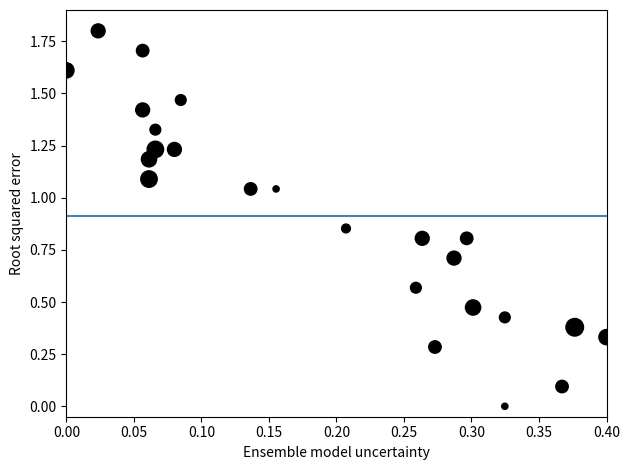

What is the range of Y values (max minus min)?

1.8